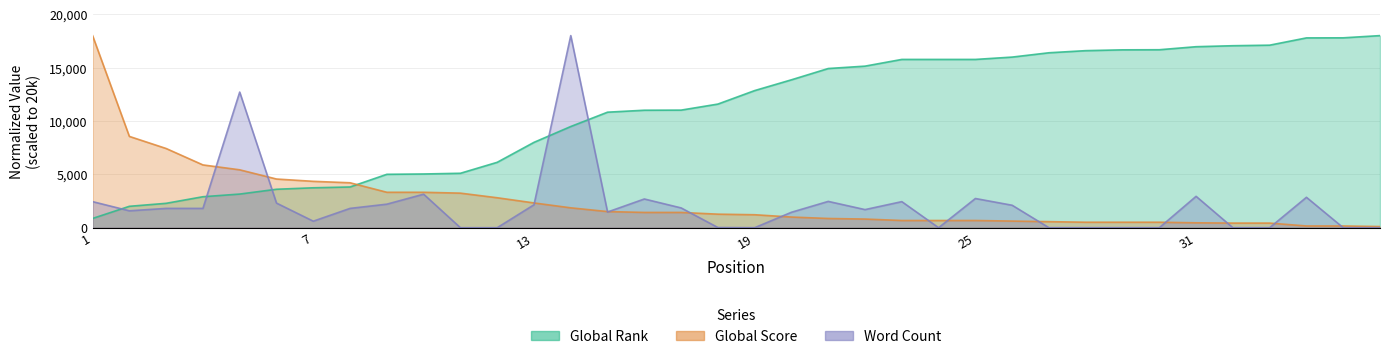

Which series changed the most between 4 and 13?

Global Rank